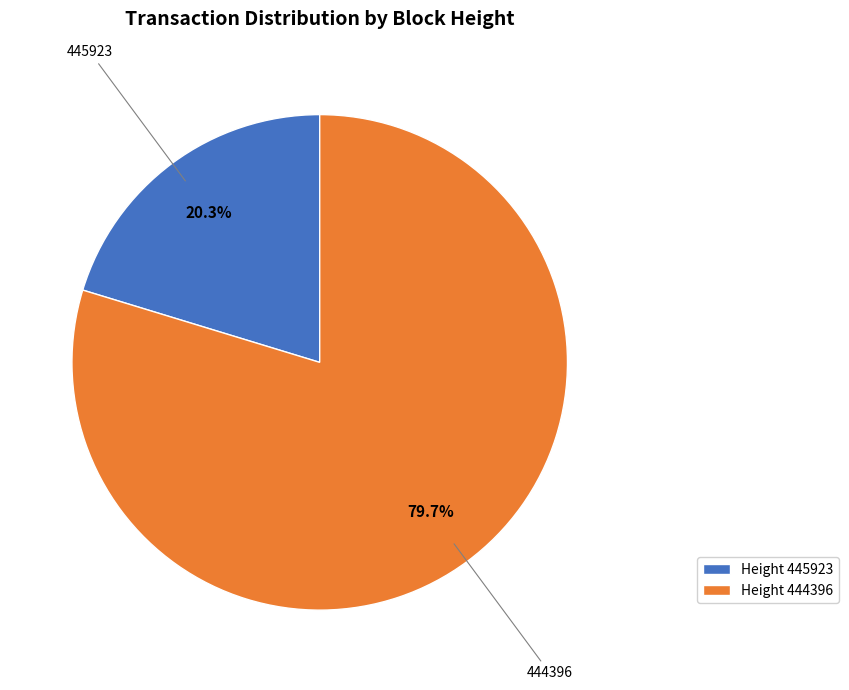

Do Height 444396 and Height 445923 together represent more than half of the pie?

Yes